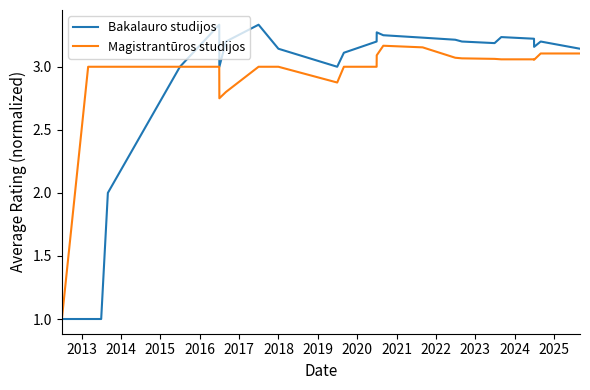

List the series in order of their peak value, lowest first.

Magistrantūros studijos, Bakalauro studijos